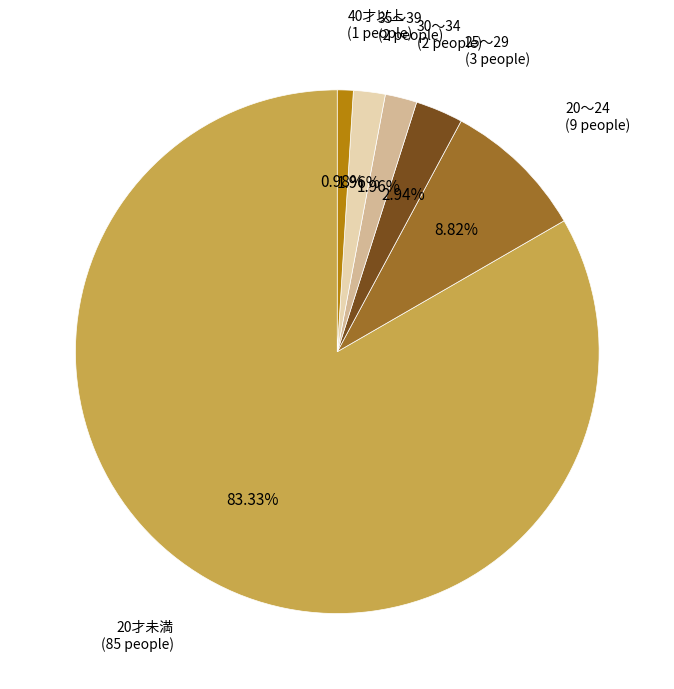

How many slices are in this pie chart?

6